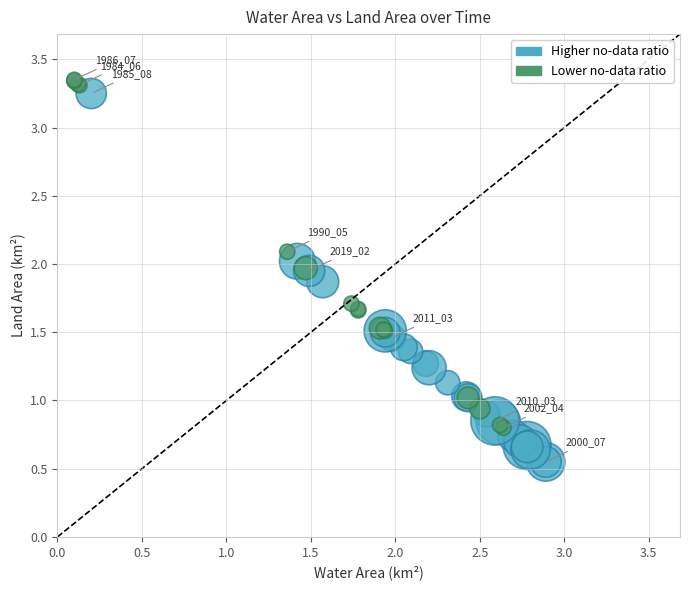

Which series has the largest Y range (max minus min)?

Higher no-data ratio